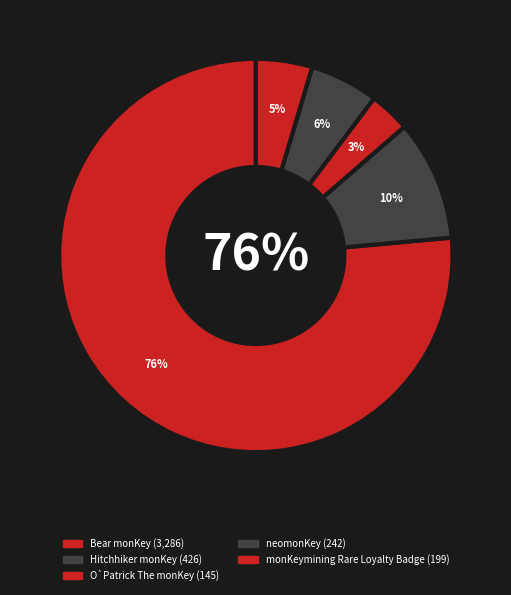

Which category has the biggest portion of the pie?

Bear monKey